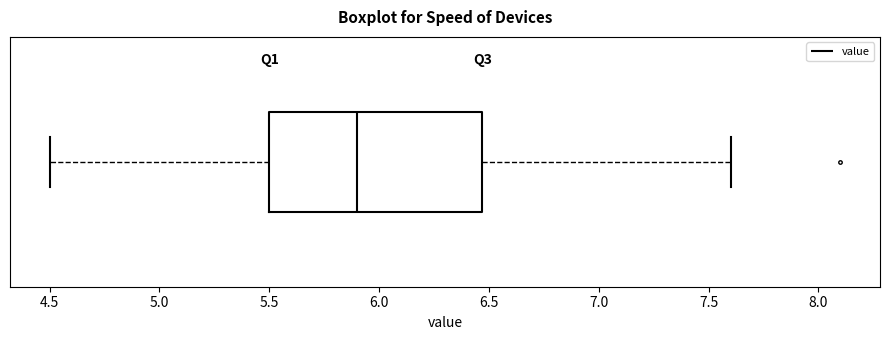

Read this box plot against the x-axis: the position of the median line, the range covered by the box, and the ends of both whiskers. The values are not printed on the chart, so give them approximately, as read against the axis.

median 5.90, box 5.50 to 6.45, whiskers 4.50 to 7.60